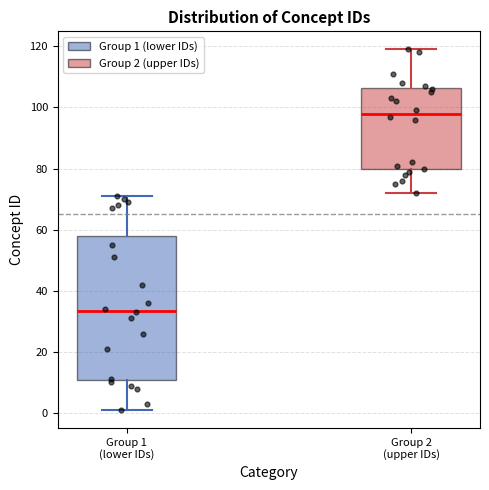

Which box's median line is the highest?

Group 2 (upper IDs)